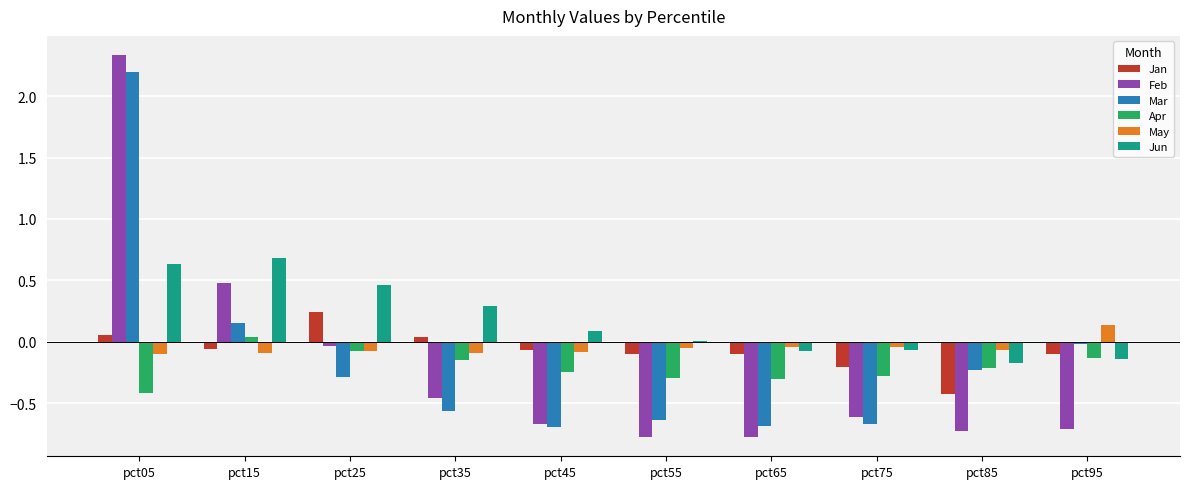

What is the sum of all Apr values?

-2.1